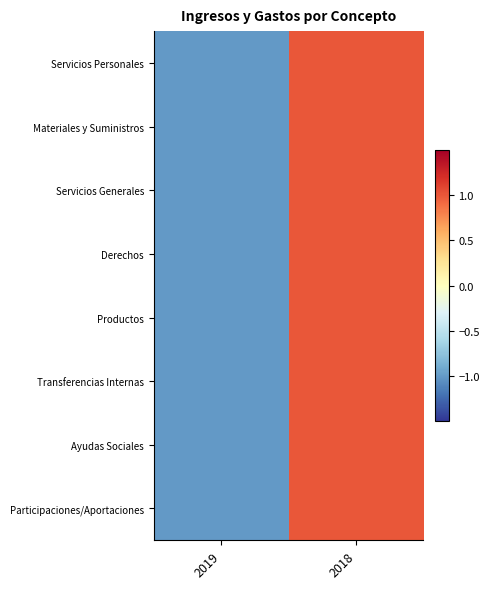

Reading left to right, list all the values displayed in this chart.

Servicios Personales: 2019=-1.0	2018=1.0
Materiales y Suministros: 2019=-1.0	2018=1.0
Servicios Generales: 2019=-1.0	2018=1.0
Derechos: 2019=-1.0	2018=1.0
Productos: 2019=-1.0	2018=1.0
Transferencias Internas: 2019=-1.0	2018=1.0
Ayudas Sociales: 2019=-1.0	2018=1.0
Participaciones/Aportaciones: 2019=-1.0	2018=1.0